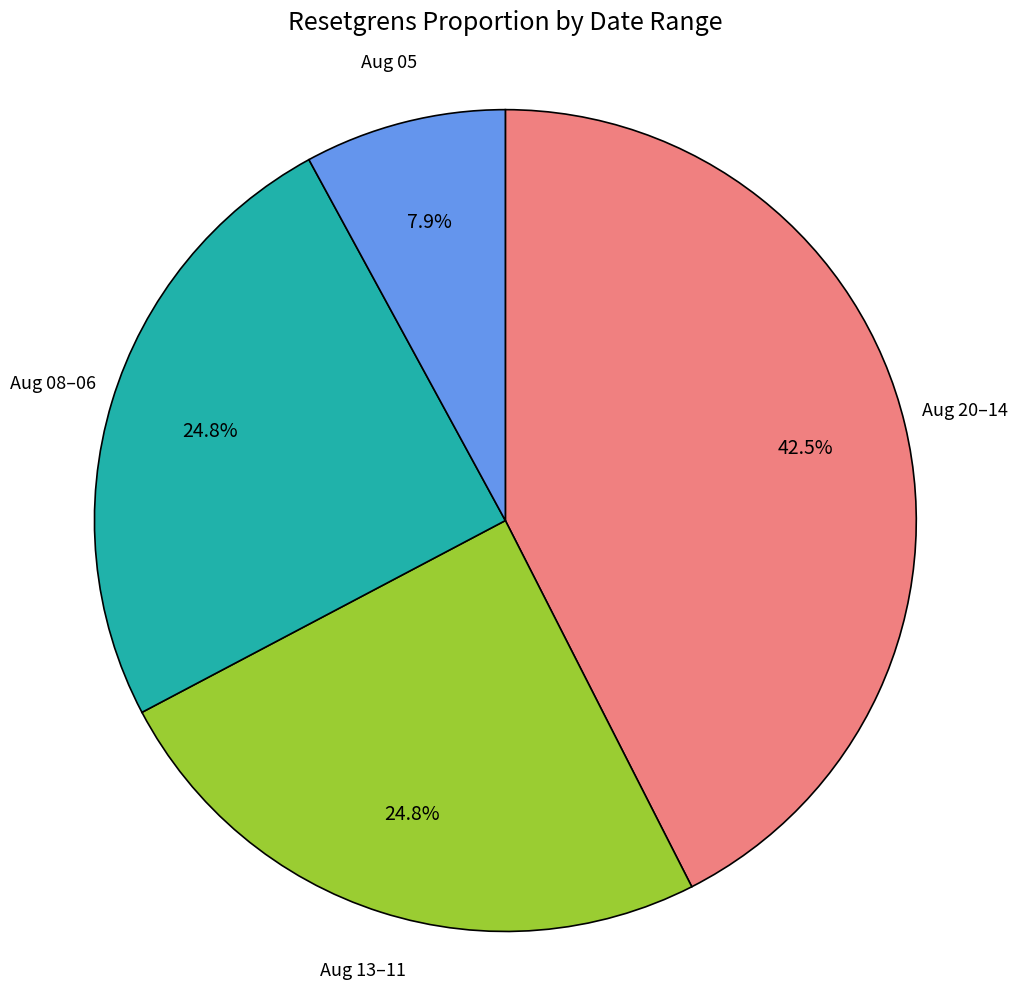

Count the number of slices in the pie.

4